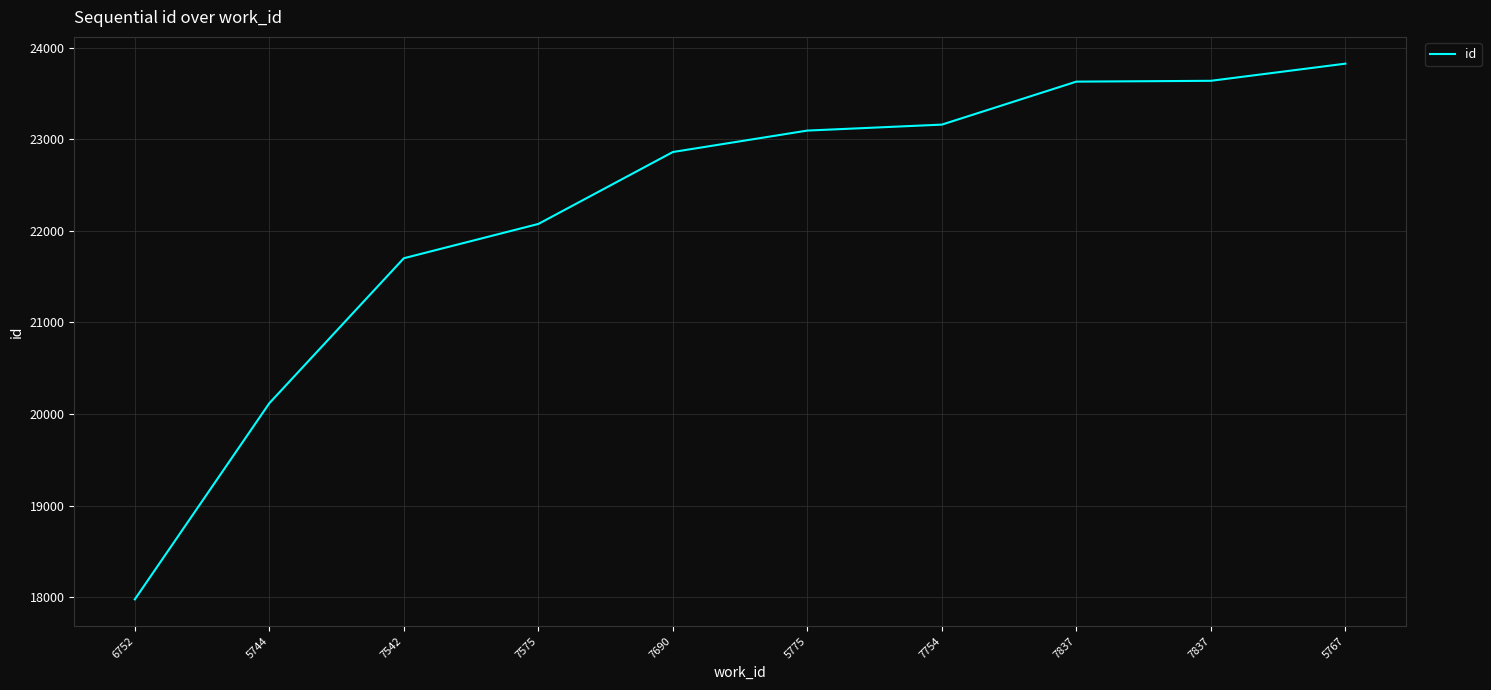

Between 7542 and 6752, which is larger?

7542